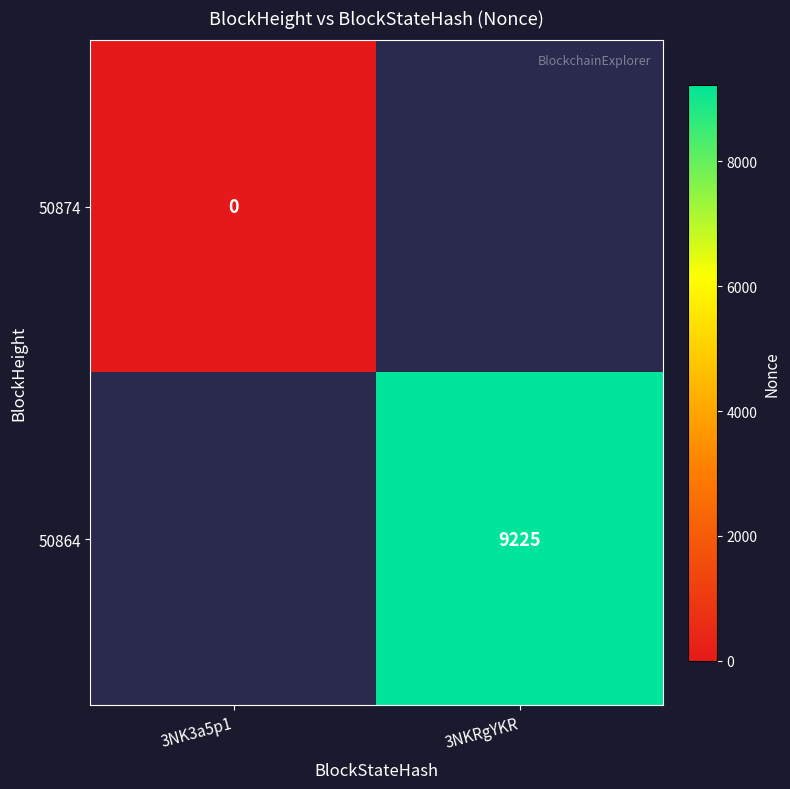

Is the value of 50864 at 3NKRgYKR greater than the value of 50874 at 3NK3a5p1?

Yes